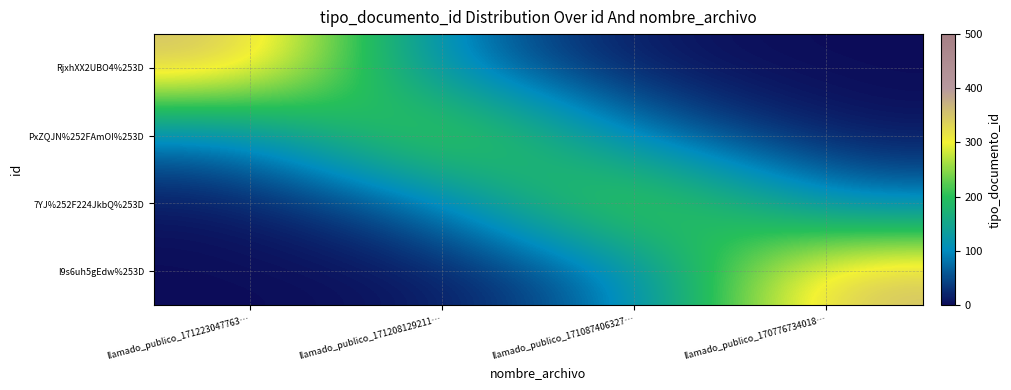

At how many categories does at least one series exceed 135?

4